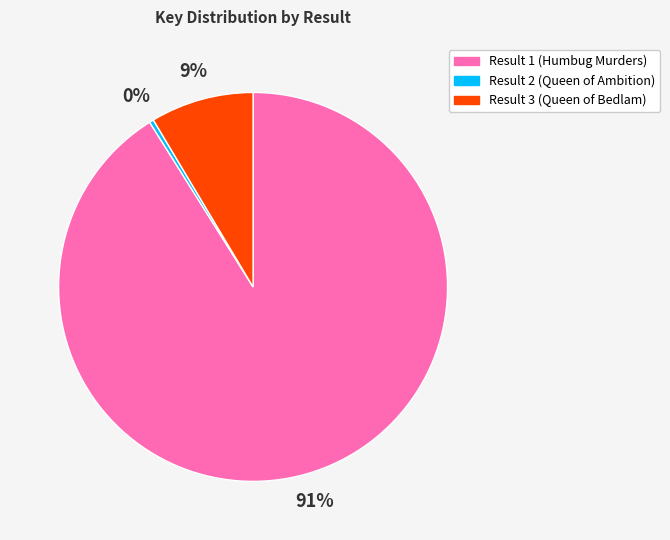

Does Result 3 (Queen of Bedlam) account for over 50% of the chart?

No